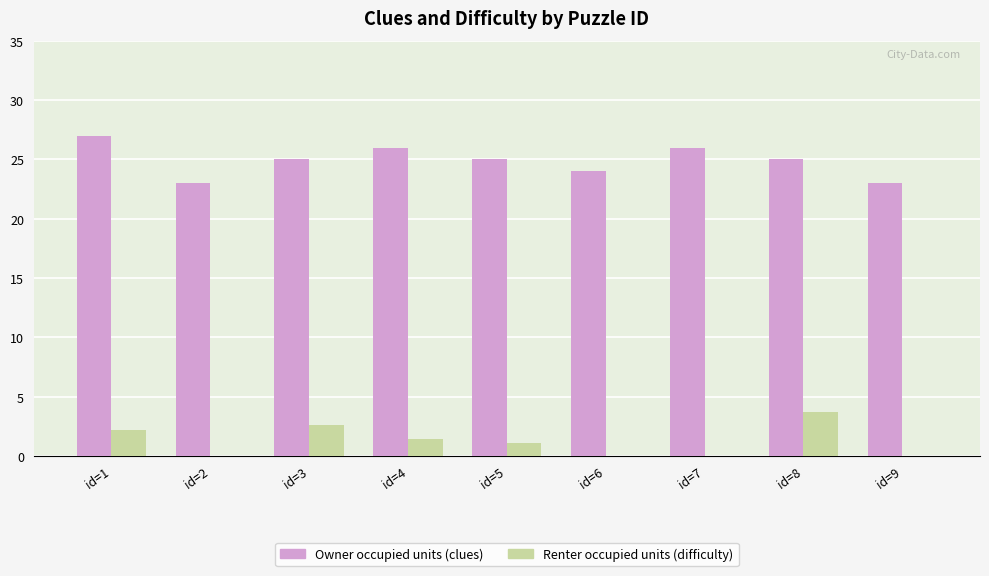

Which category has the highest value across all series?

id=1